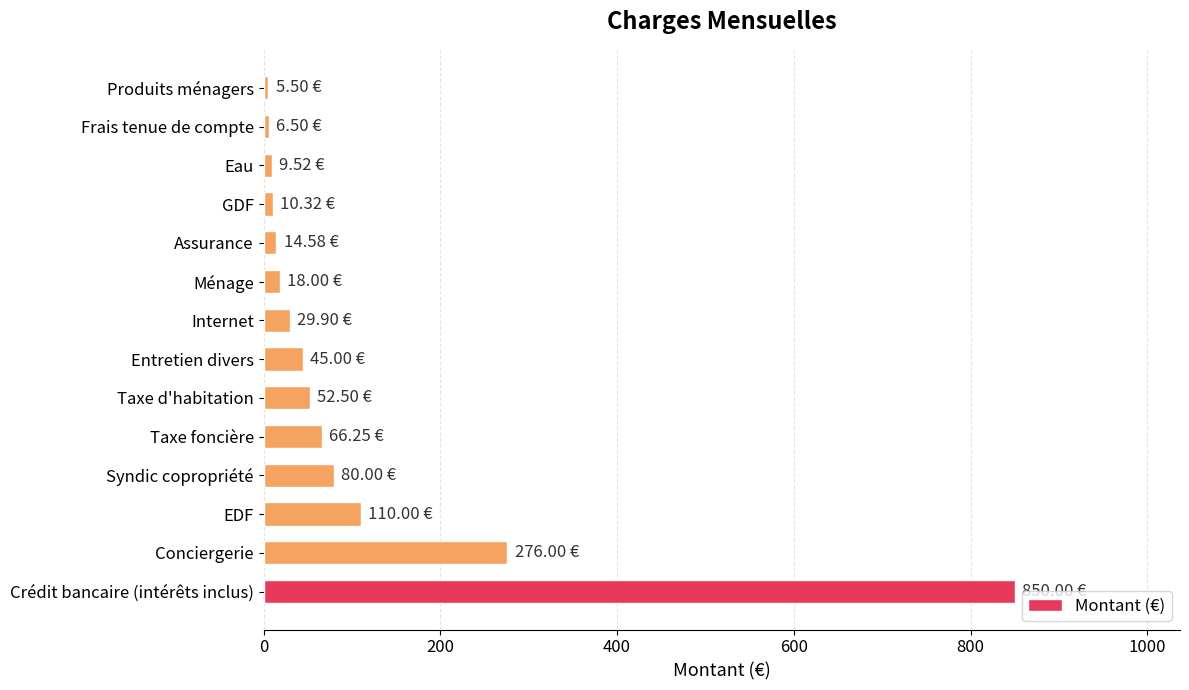

Are the bars horizontal?

Yes